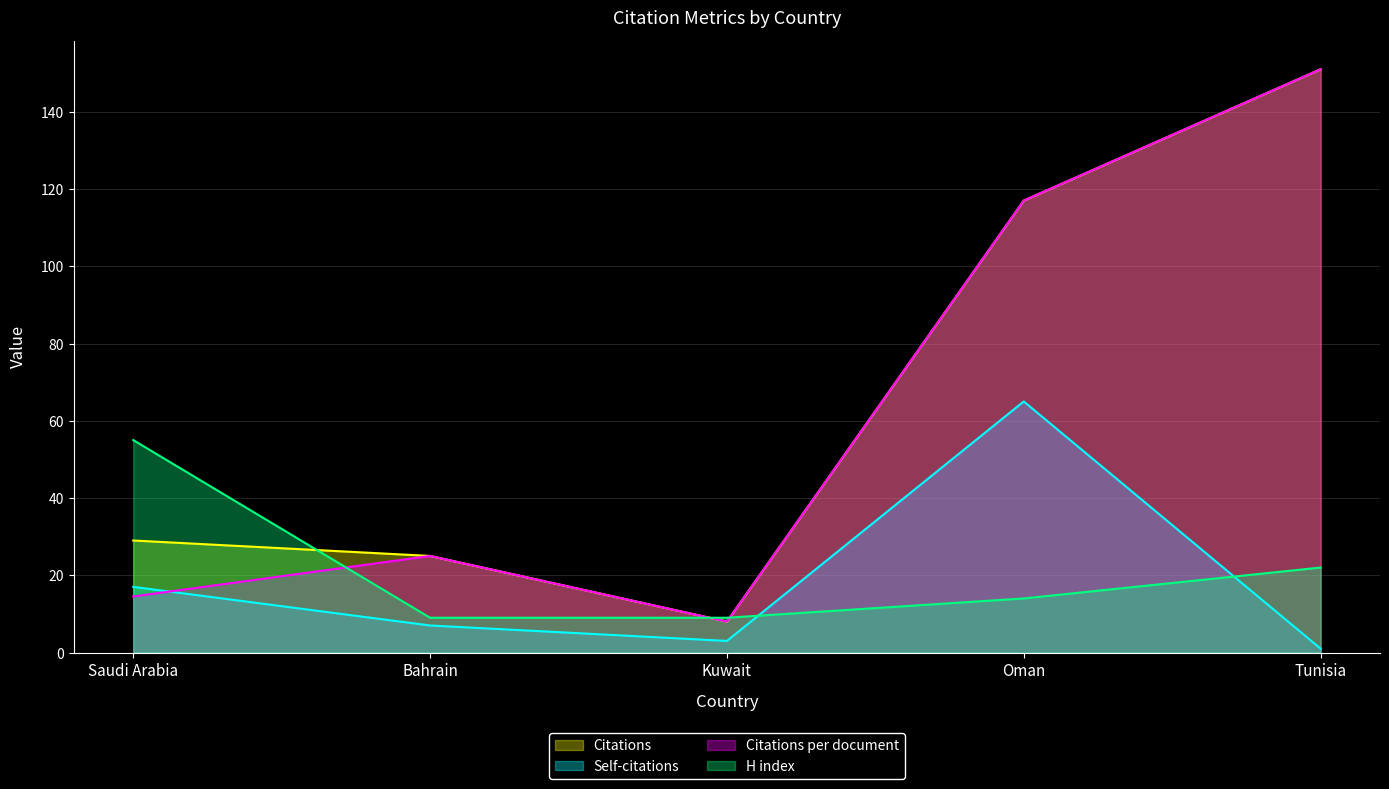

What is the difference between the highest and lowest values at Saudi Arabia?

40.5